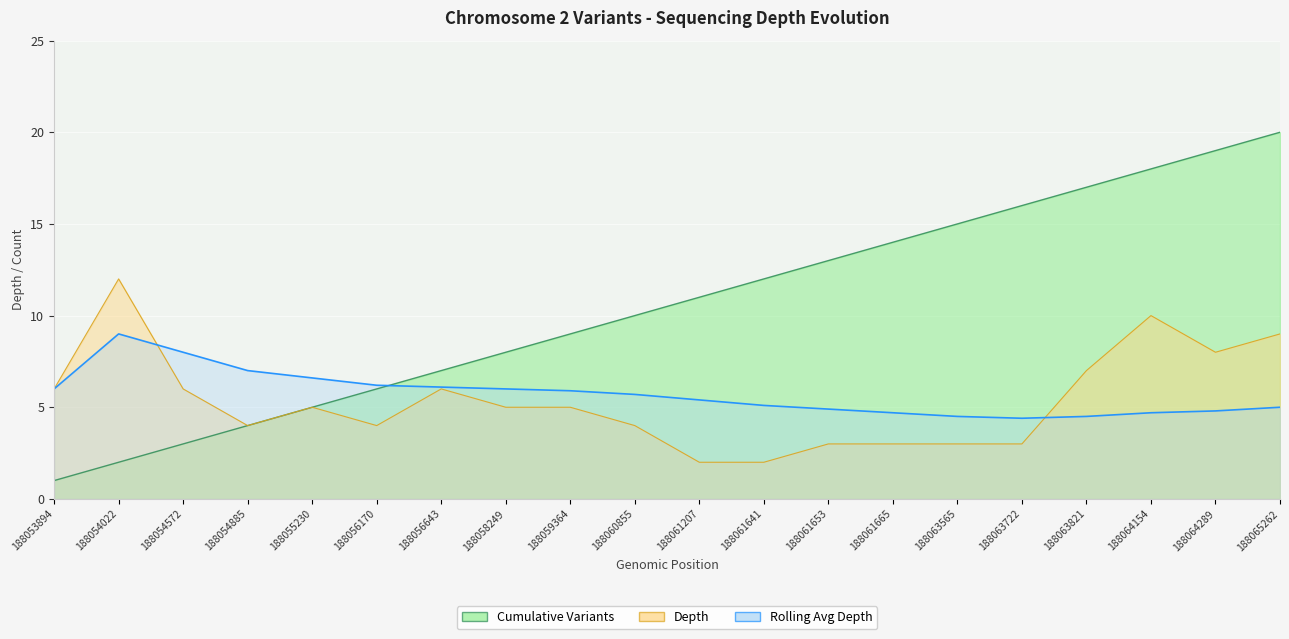

Which series has the widest spread of values?

Cumulative Variants